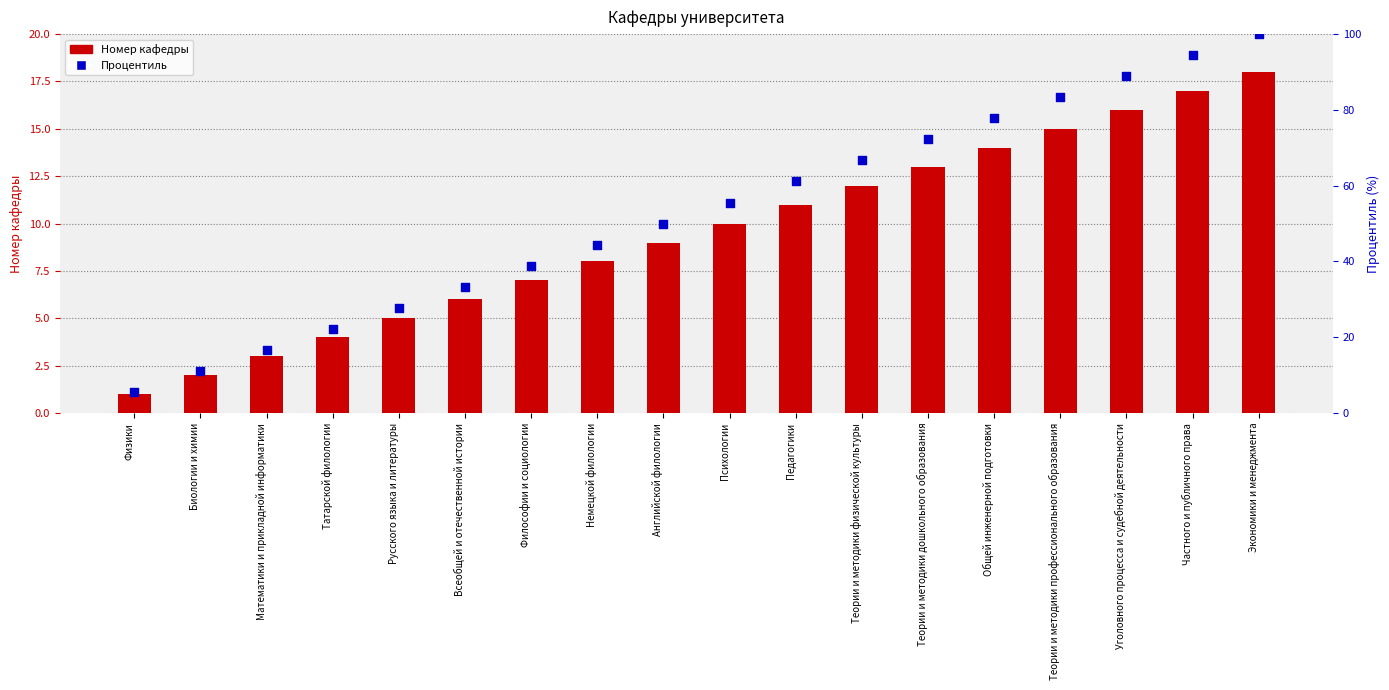

Is the value of Номер кафедры at Биологии и химии greater than the value of Процентиль at Теории и методики профессионального образования?

No